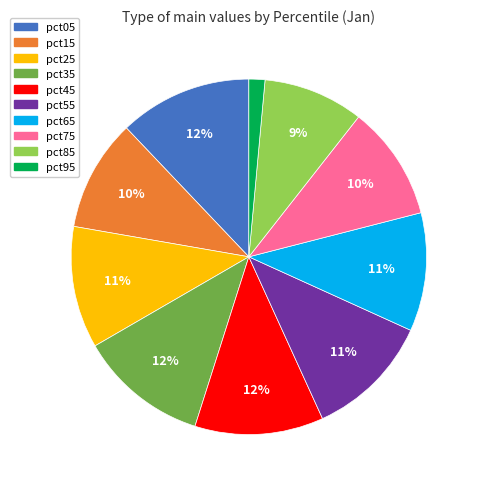

Do pct85 and pct75 together represent more than half of the pie?

No